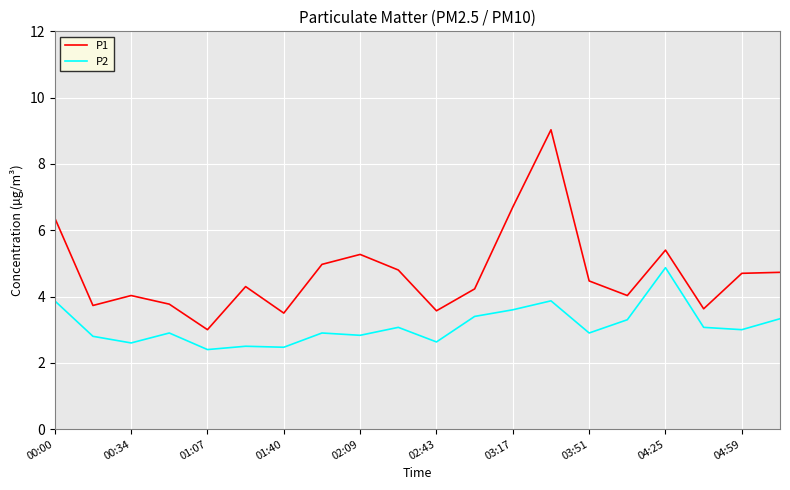

What is the maximum value shown in the chart?

9.0